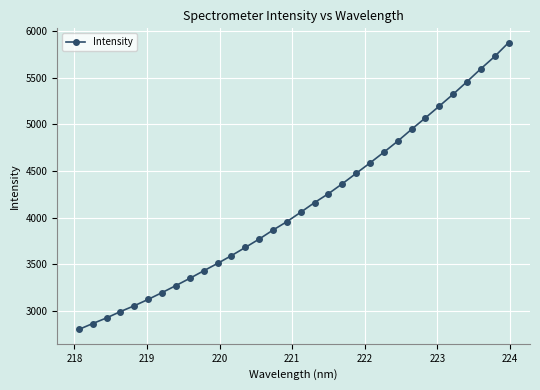

What is the average value?

4126.0